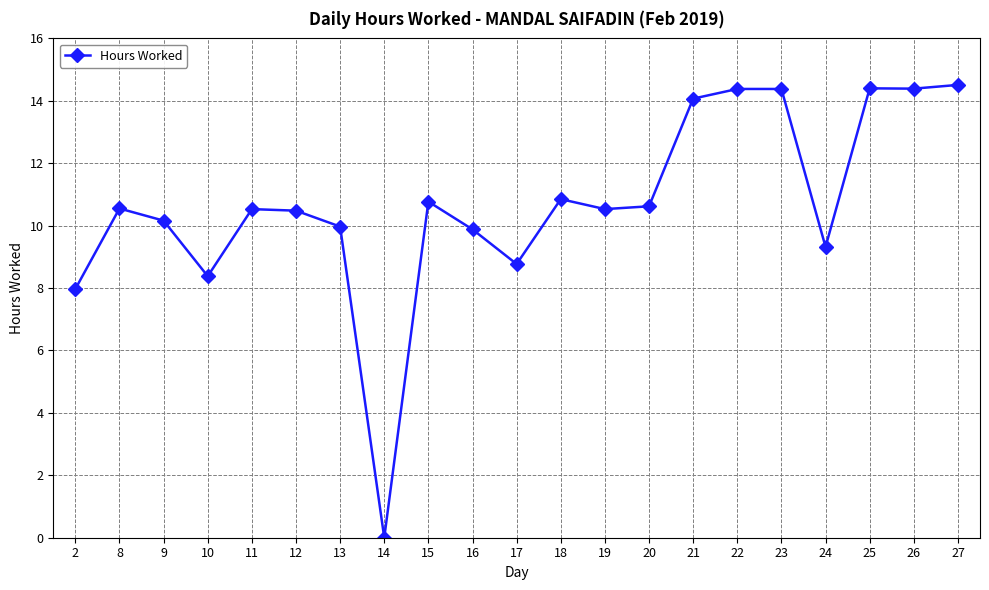

Where is the data nearest to the value 7?

2